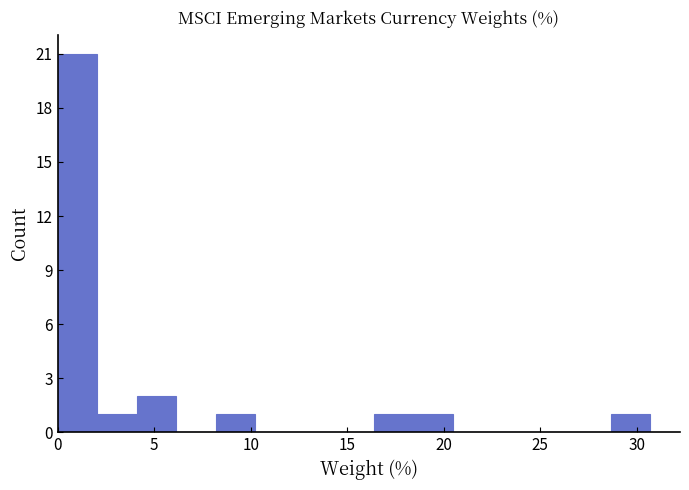

Reading left to right, transcribe this chart: for each bar, give the range it covers on the x-axis and its height. Neither the bar edges nor the heights are printed on the chart, so give them approximately, as read against the axes.

0.0 to 2.0: 21
2.0 to 4.0: 1
4.0 to 6.0: 2
6.0 to 8.0: 0
8.0 to 10.0: 1
10.0 to 12.5: 0
12.5 to 14.5: 0
14.5 to 16.5: 0
16.5 to 18.5: 1
18.5 to 20.5: 1
20.5 to 22.5: 0
22.5 to 24.5: 0
24.5 to 26.5: 0
26.5 to 28.5: 0
28.5 to 30.5: 1